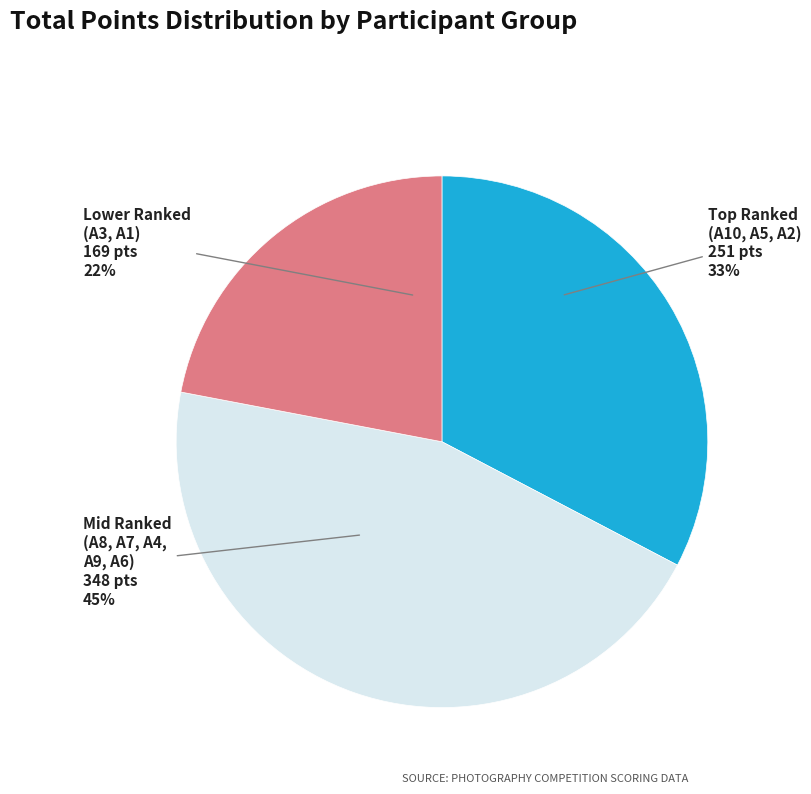

To the nearest percent, what is the difference between the largest and smallest slice percentages?

23%